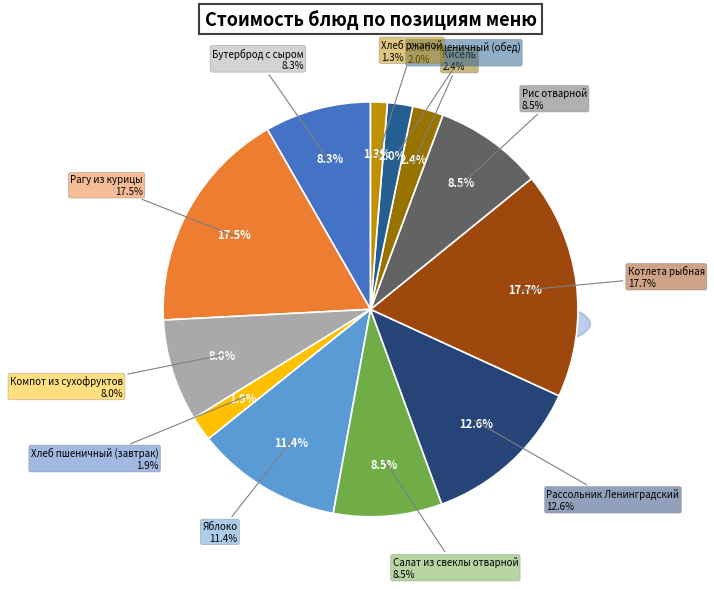

To the nearest percent, what portion does Рассольник Ленинградский represent?

13%